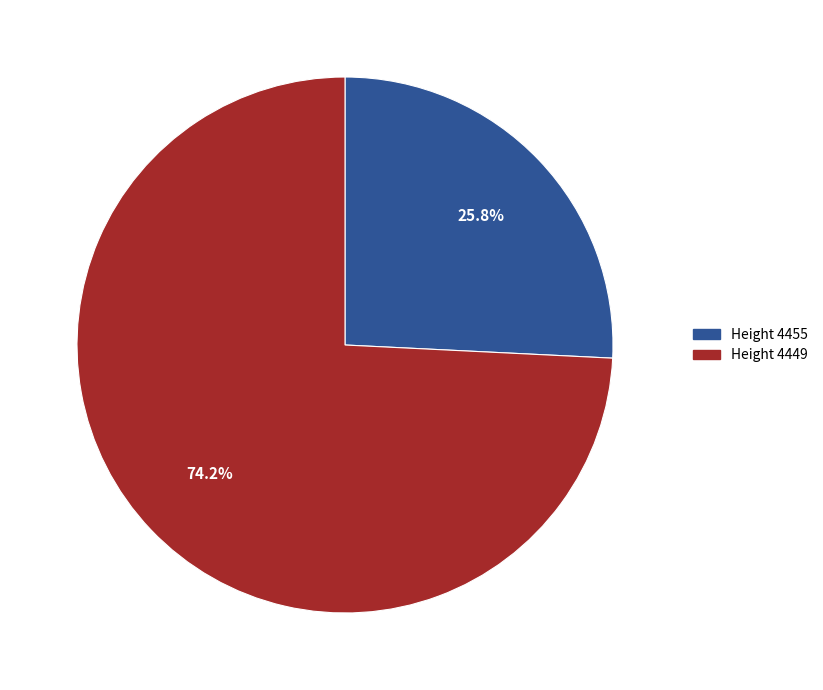

Is there any slice that represents more than half of the pie?

Yes